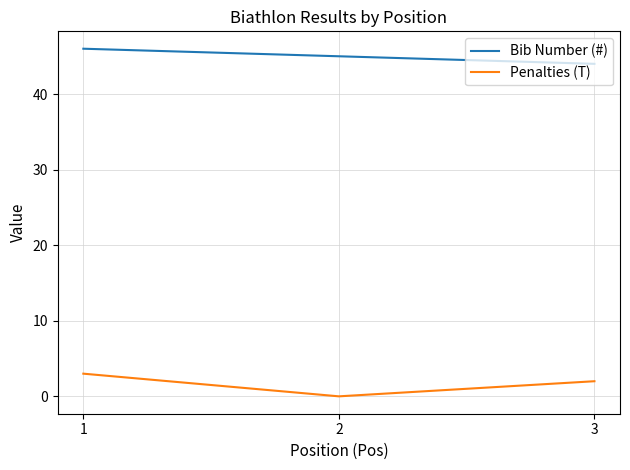

Is this an area chart (filled region under the line)?

No